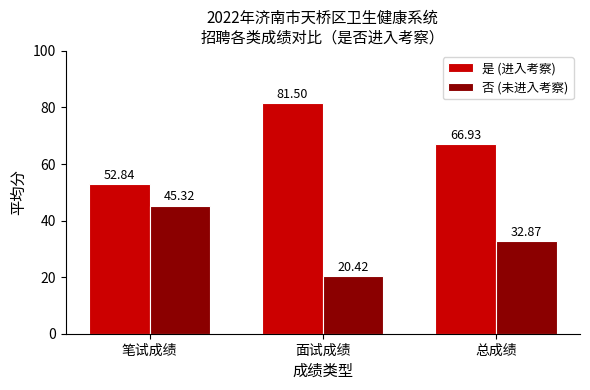

What is the total value across all series at 笔试成绩?

98.2